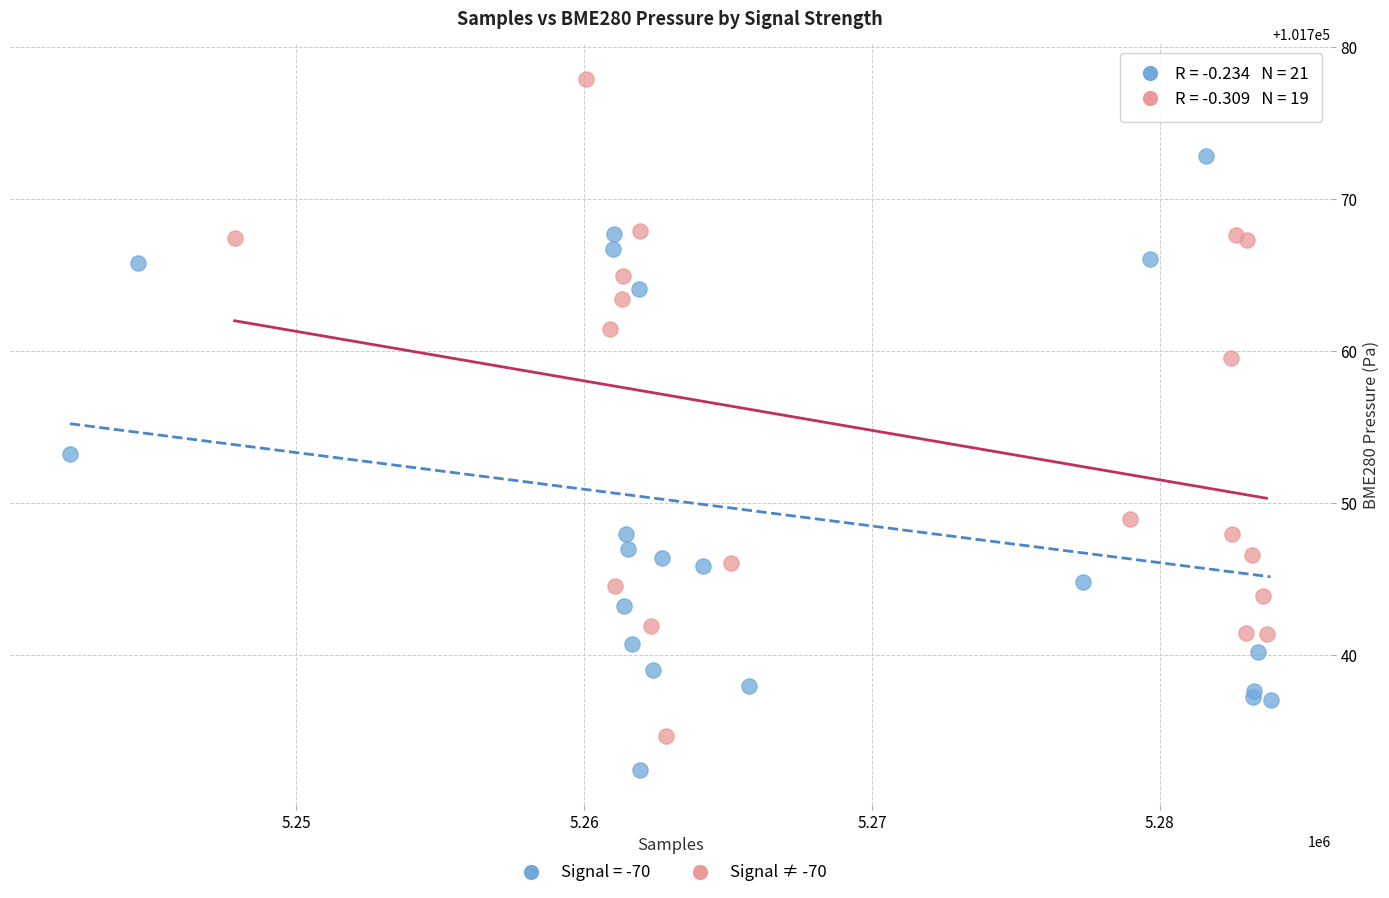

Which series contains the highest Y value?

Signal ≠ -70